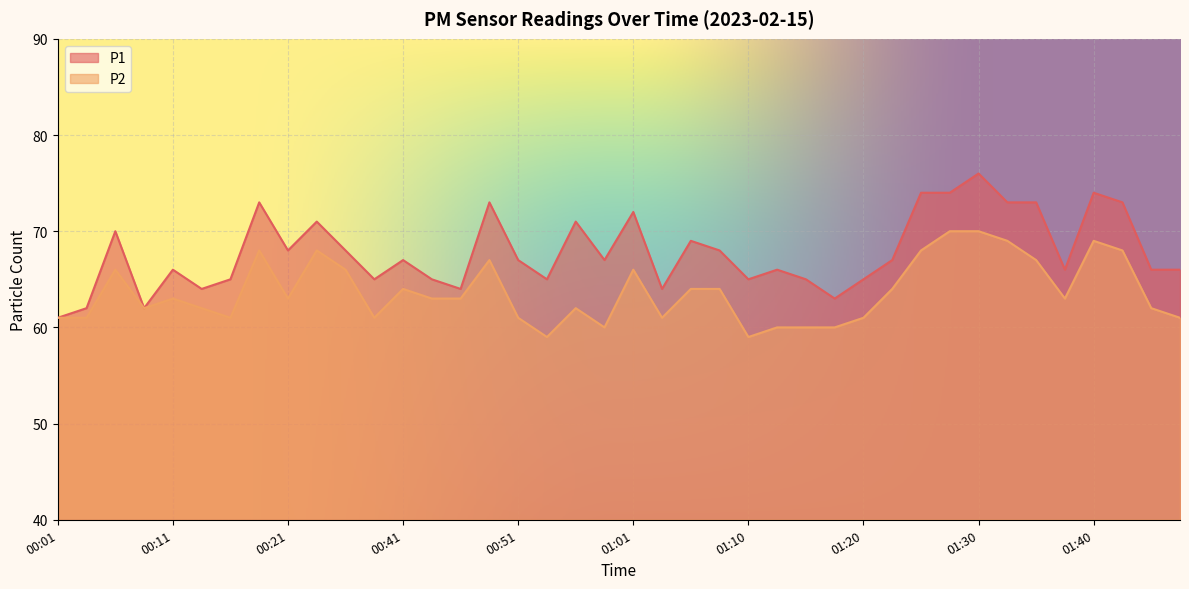

What are all the series names shown in the legend?

P1, P2